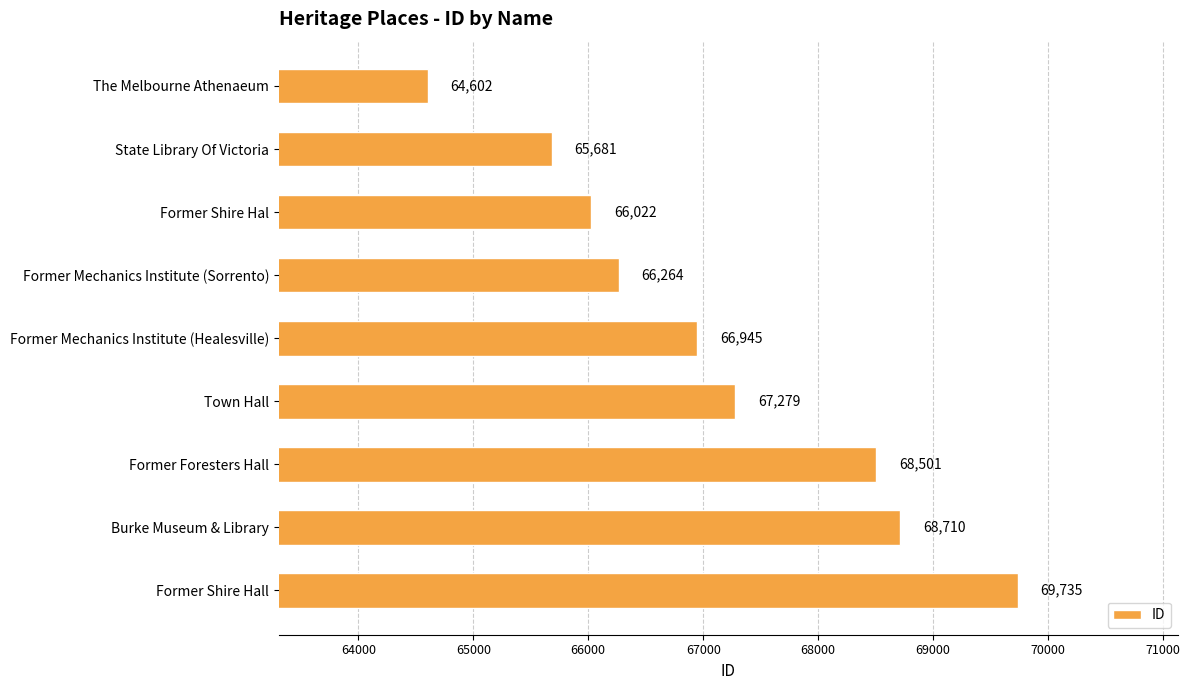

What is the average value?

67082